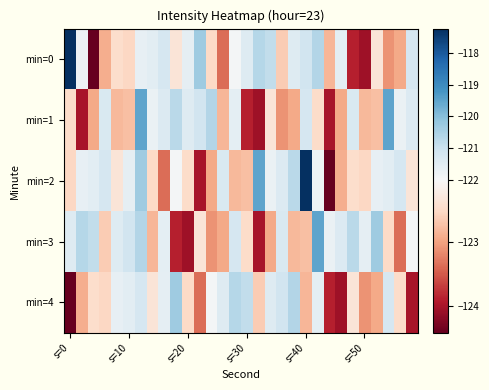

What is the minimum value shown in the chart?

-124.4